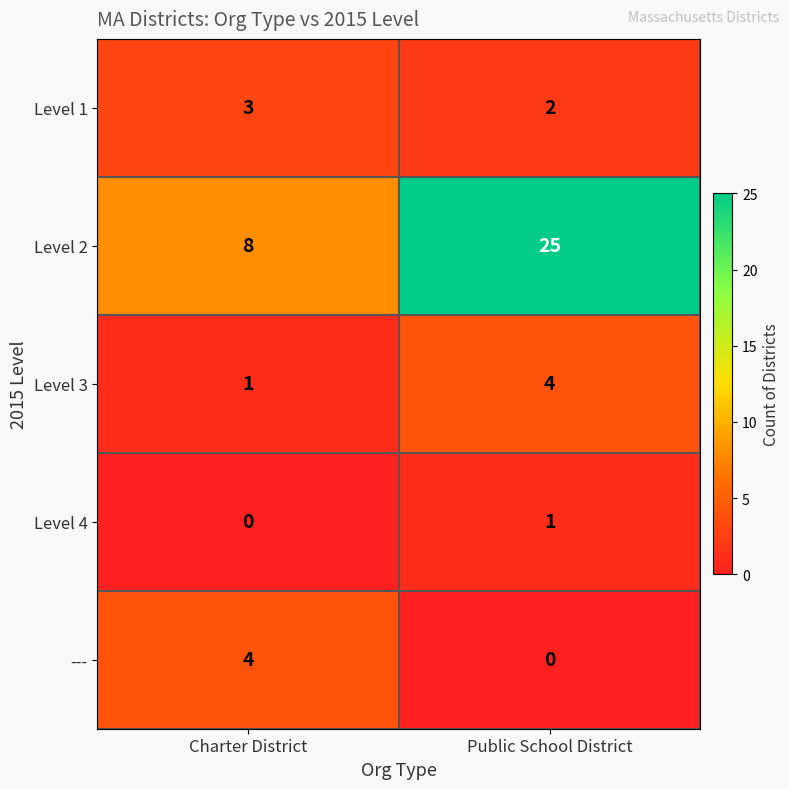

Reading right to left, what are all the values shown in this chart?

Level 1: 2	3
Level 2: 25	8
Level 3: 4	1
Level 4: 1	0
---: 0	4